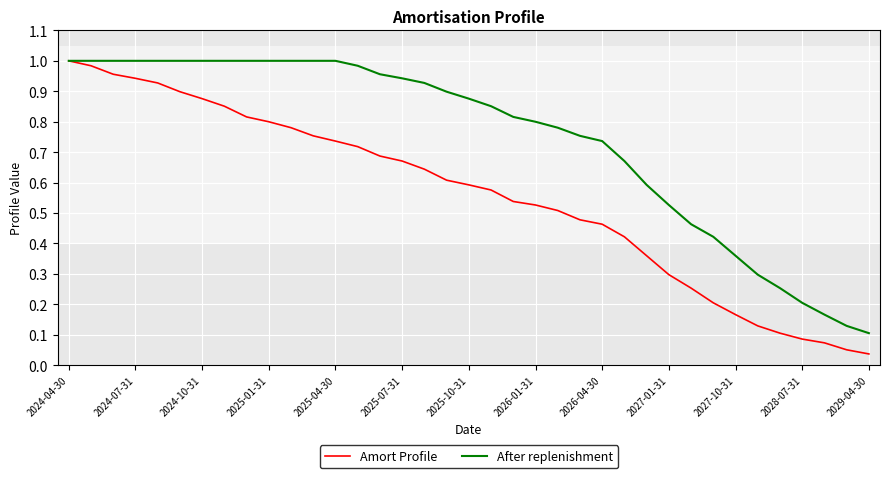

Which series has the largest total across all categories?

After replenishment